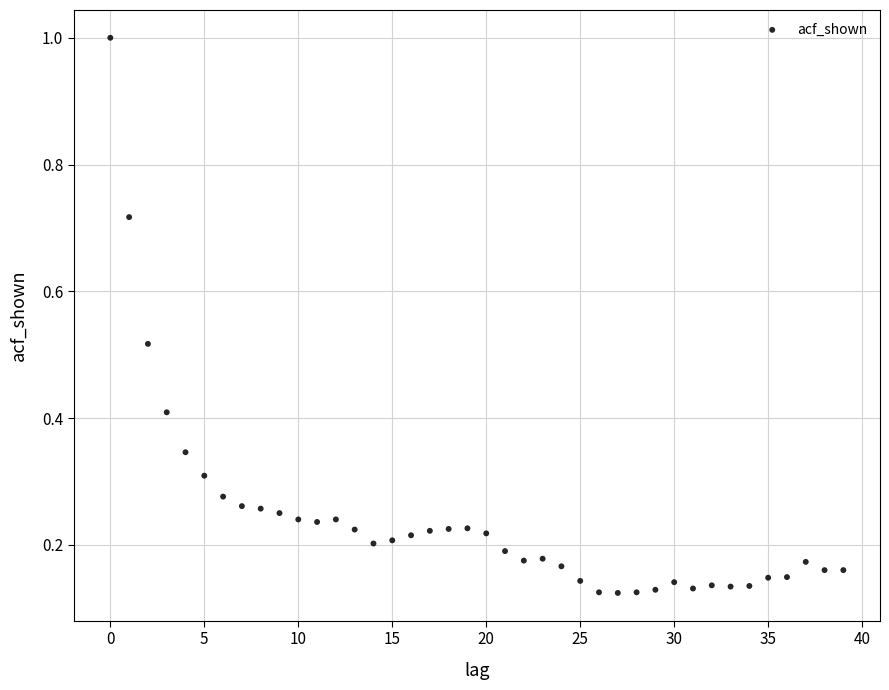

What is the range of Y values (max minus min)?

0.9